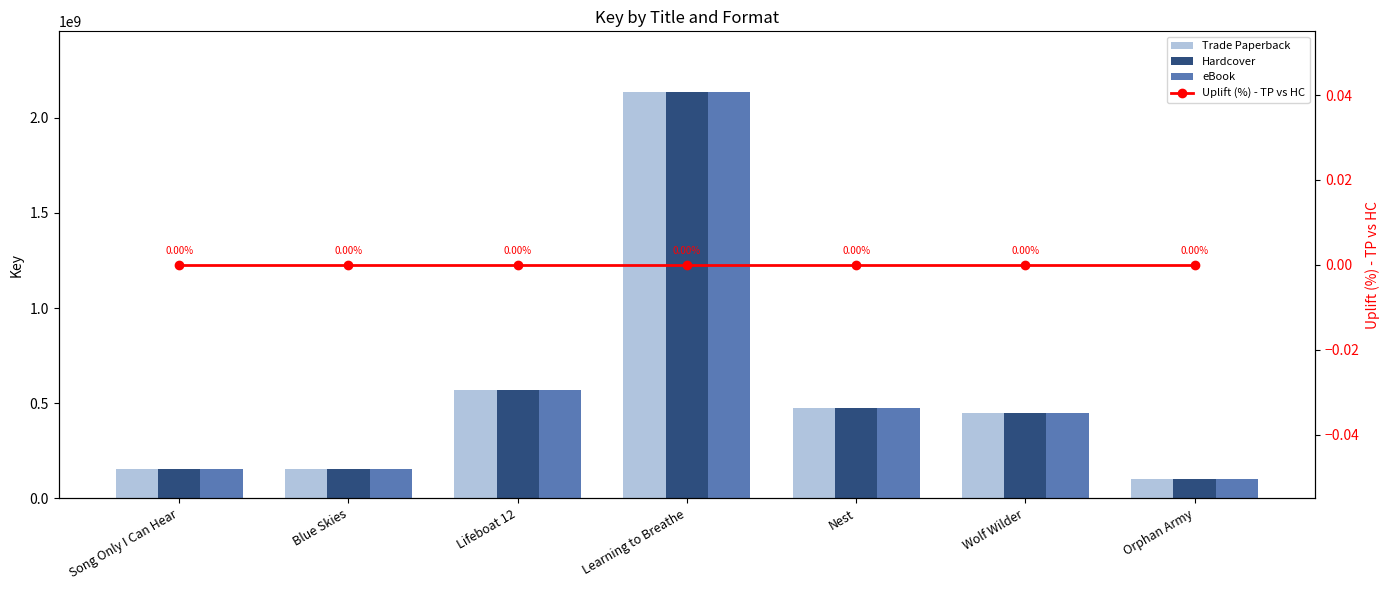

What is the approximate value of eBook at Nest, to the nearest 10?

474828640